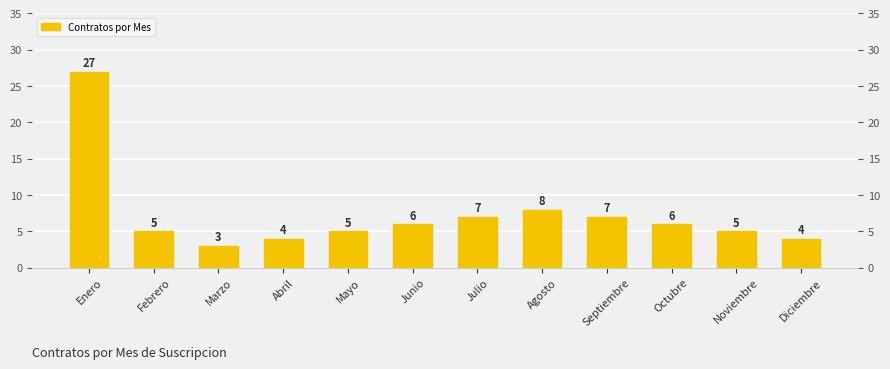

Rank the categories by value from highest to lowest.

Enero, Agosto, Julio, Septiembre, Junio, Octubre, Febrero, Mayo, Noviembre, Abril, Diciembre, Marzo